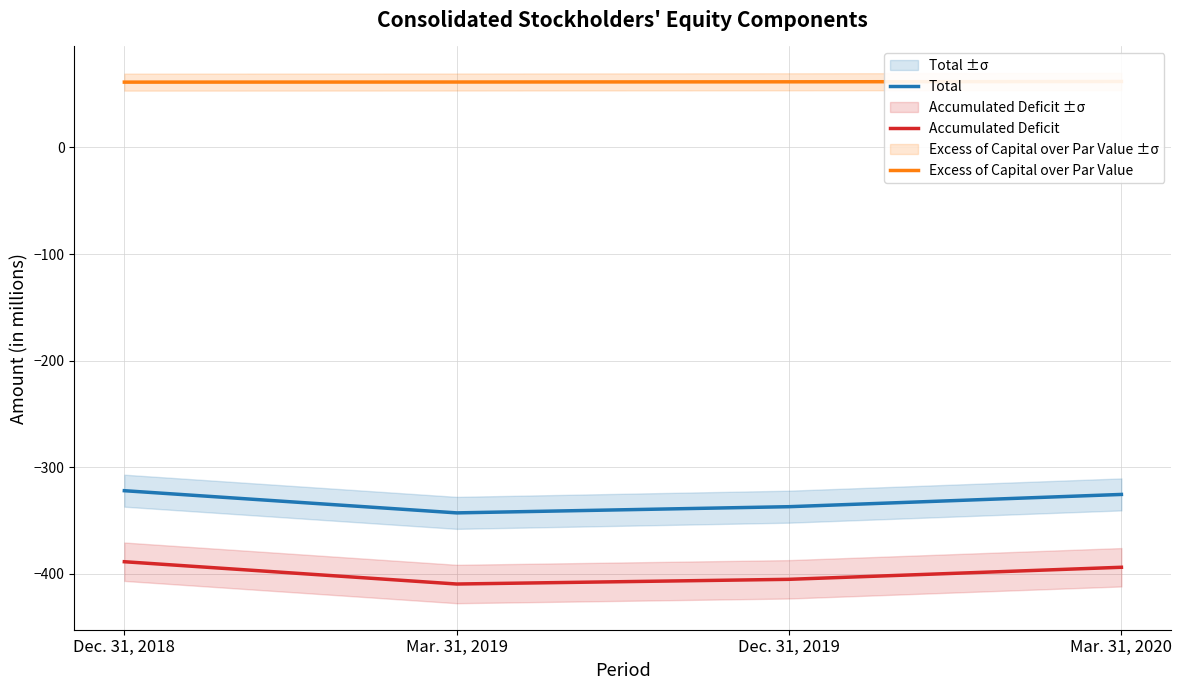

At how many categories does at least one series exceed -74?

4